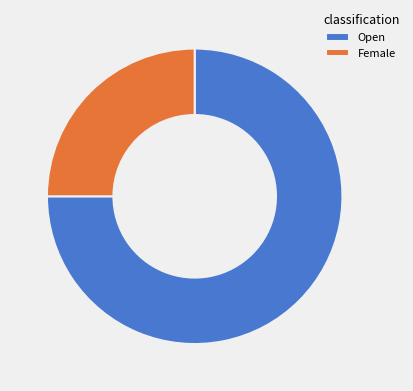

Between Open and Female, which is larger?

Open